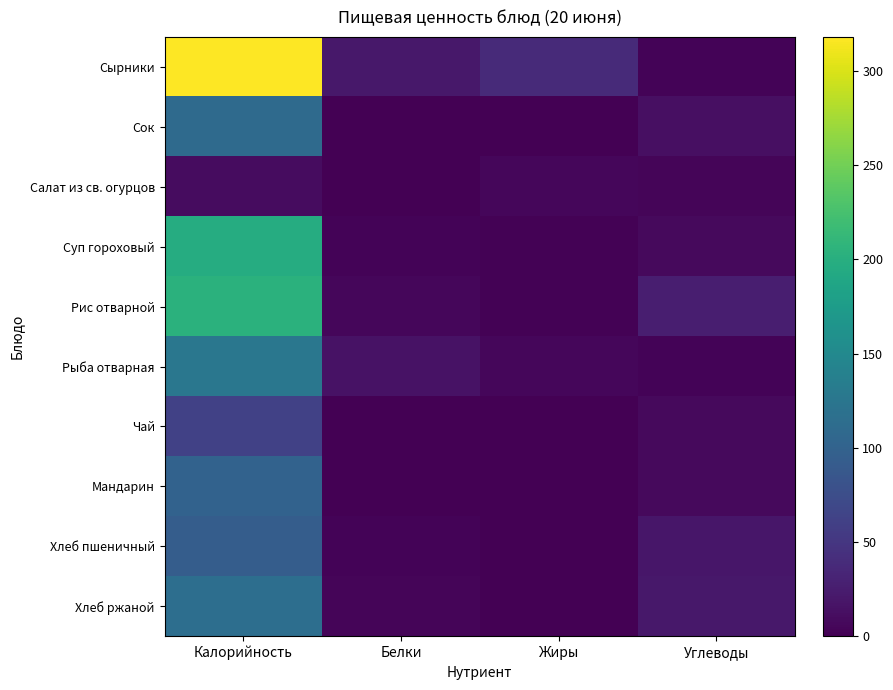

At which category does the chart reach its minimum across all series?

Жиры